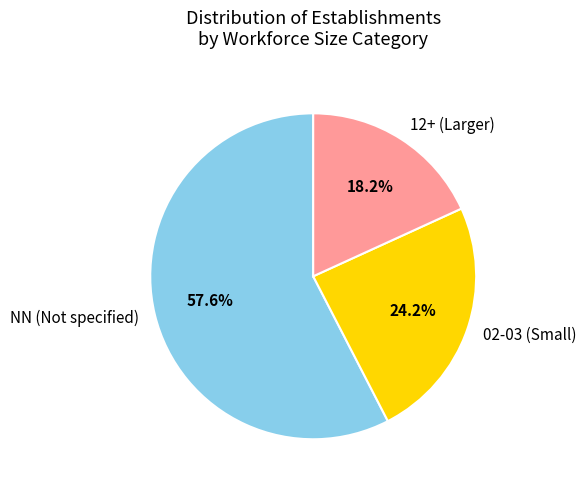

Which slice is the smallest?

12+ (Larger)